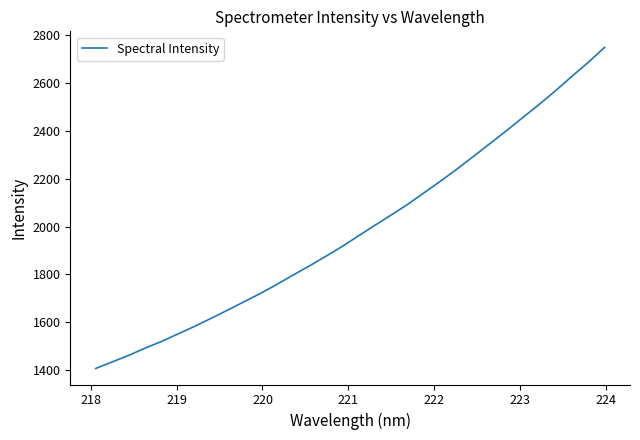

What is the difference between the maximum and minimum values?

1341.1